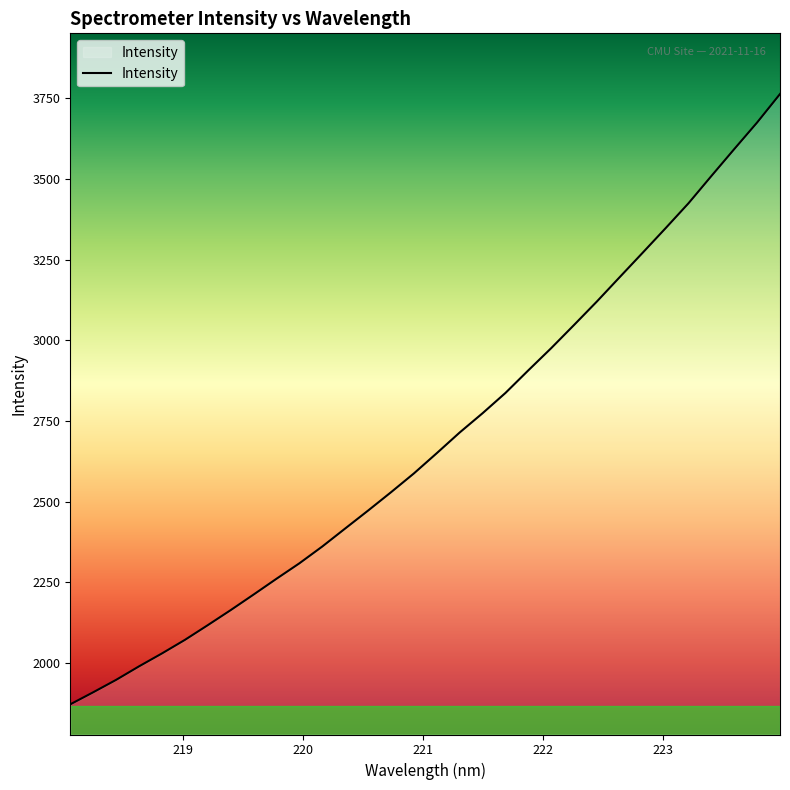

Does the chart have visible grid lines?

No